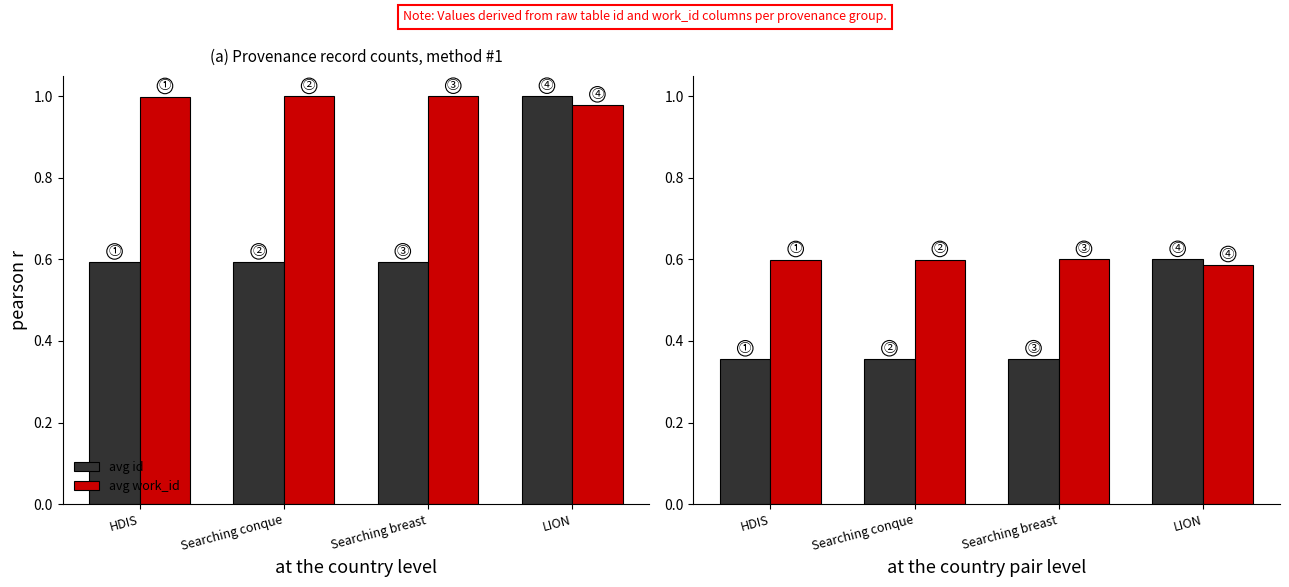

Which series has the largest total across all categories?

avg work_id